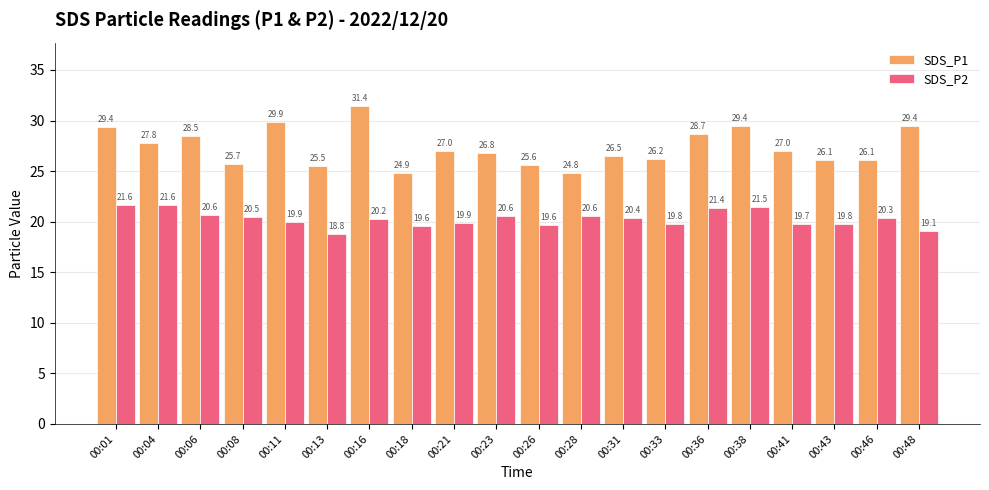

Rank the series by their average value, from highest to lowest.

SDS_P1, SDS_P2